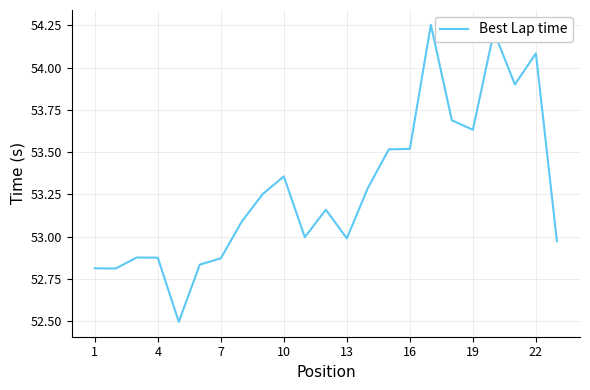

What is the difference between the maximum and minimum values?

1.8